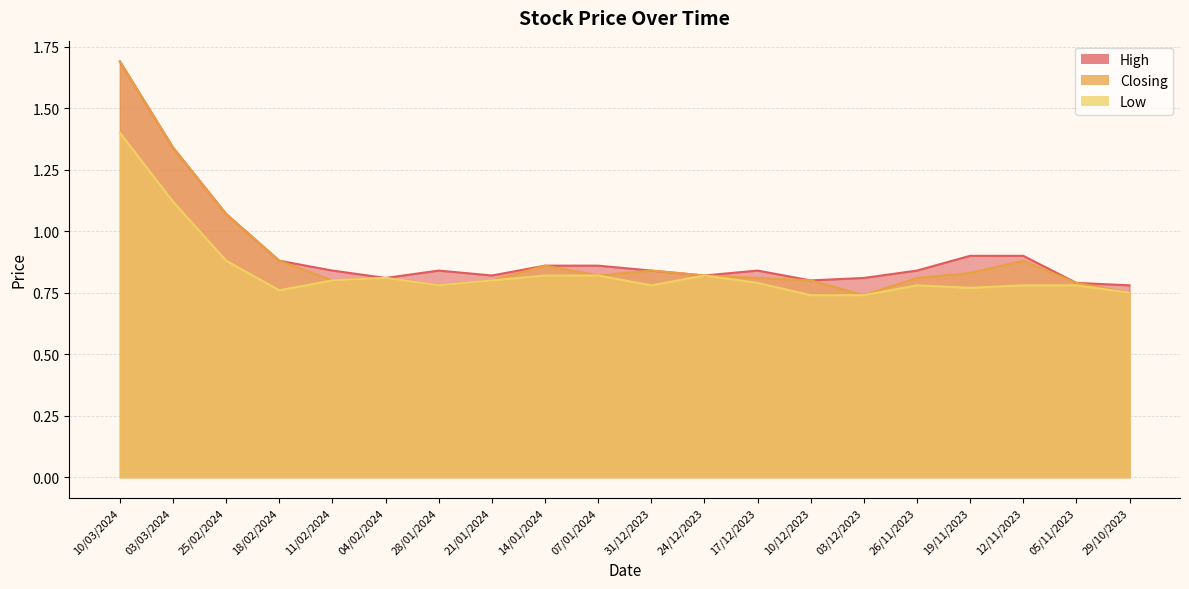

What position from the left is 31/12/2023?

11